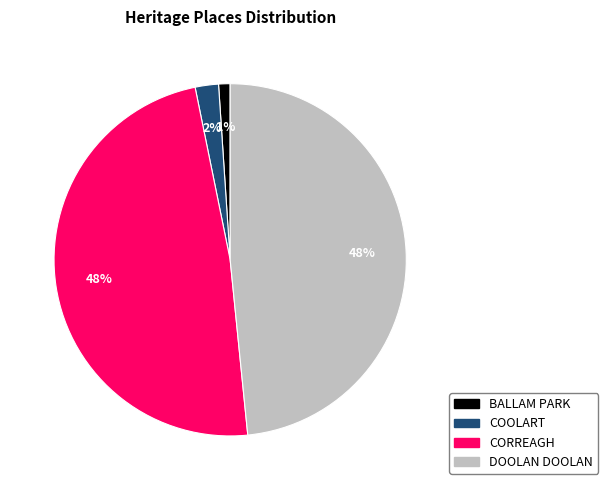

True or false: BALLAM PARK accounts for 11% of the total.

False